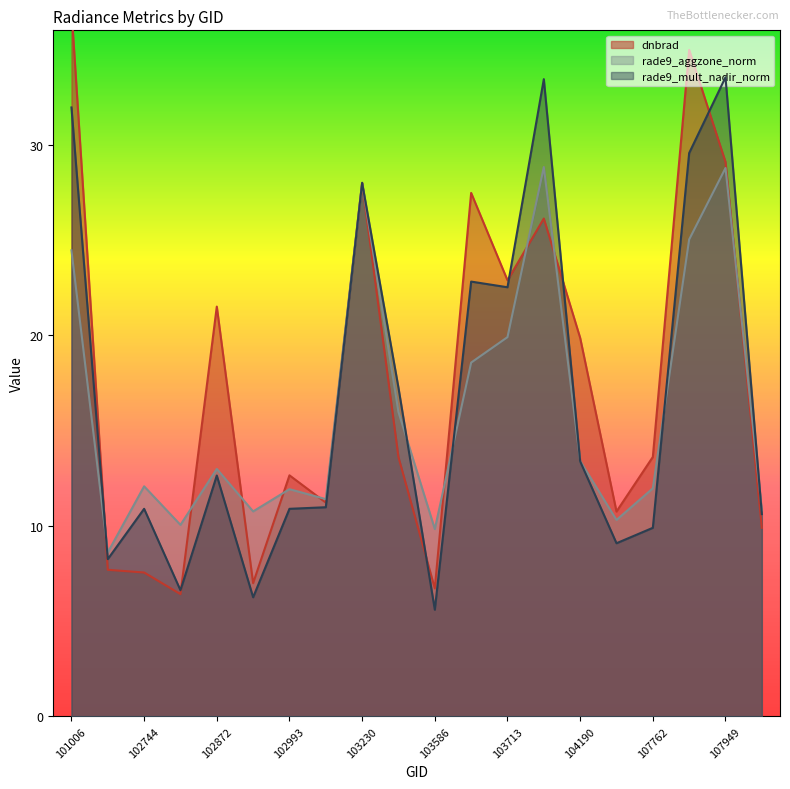

At which category is the sum across all series the highest?

101006